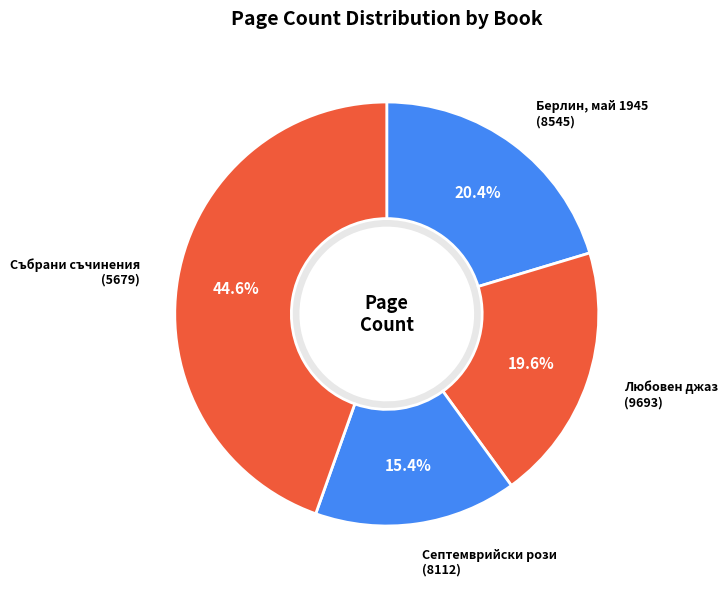

How much of the chart is everything except Събрани съчинения (5679)?

55.4%